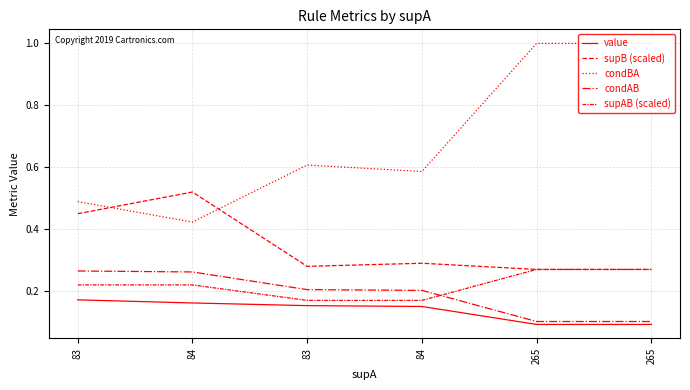

How many lines are shown in the chart?

5